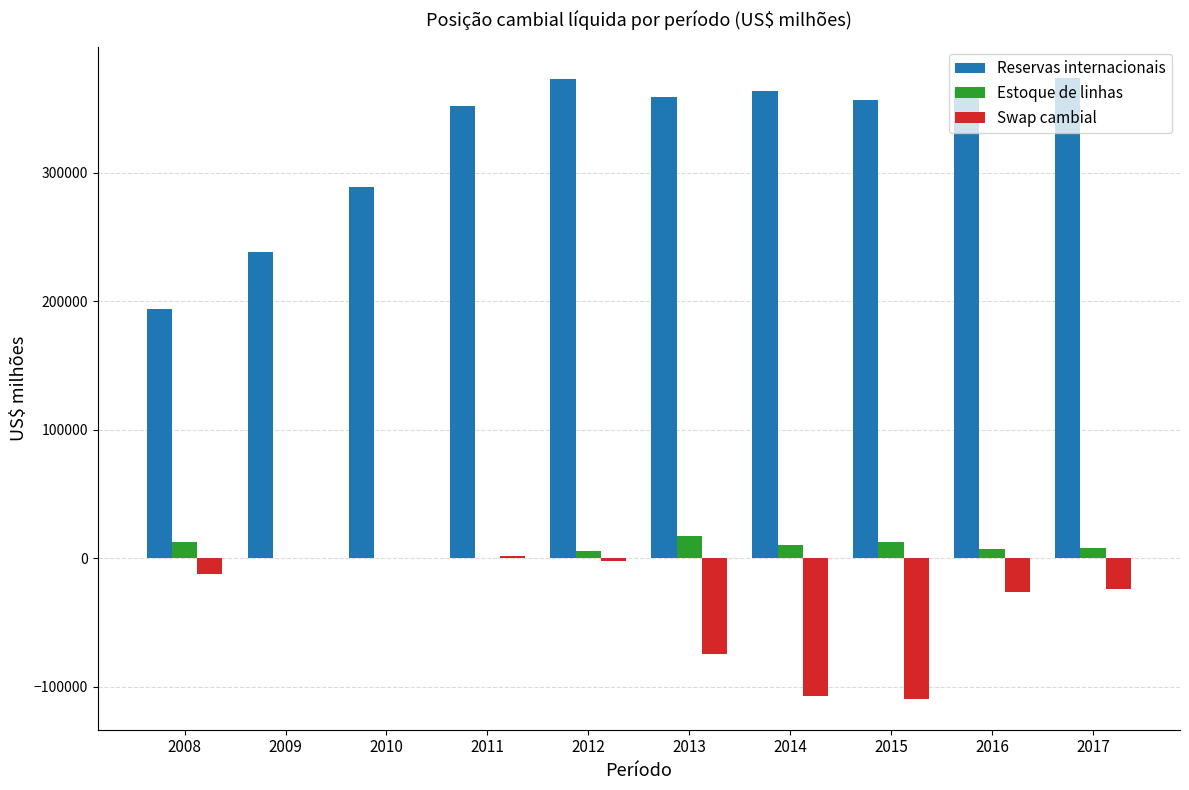

Count the number of data series in this chart.

3